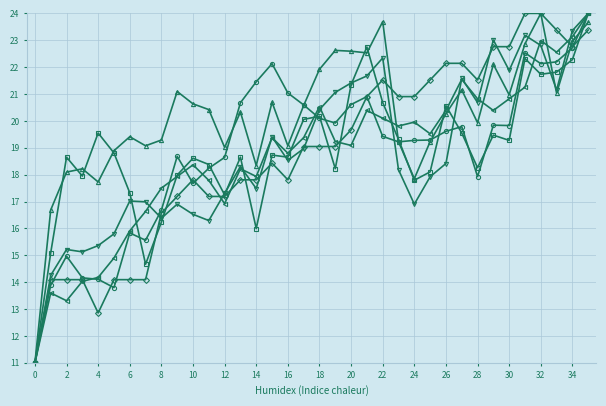

What is the greatest value displayed?

24.0